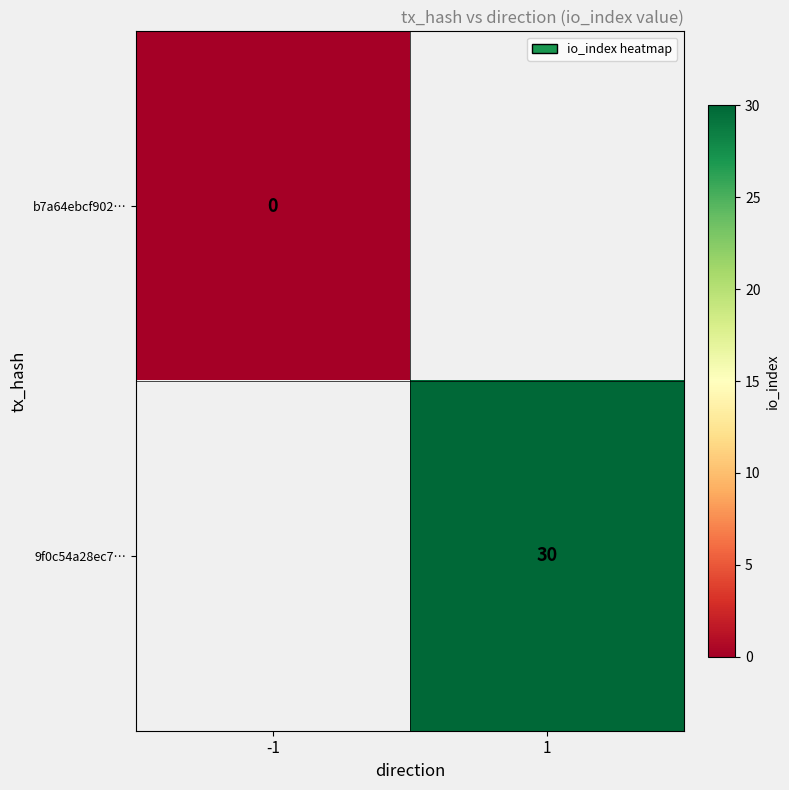

At which category does the chart reach its peak across all series?

1